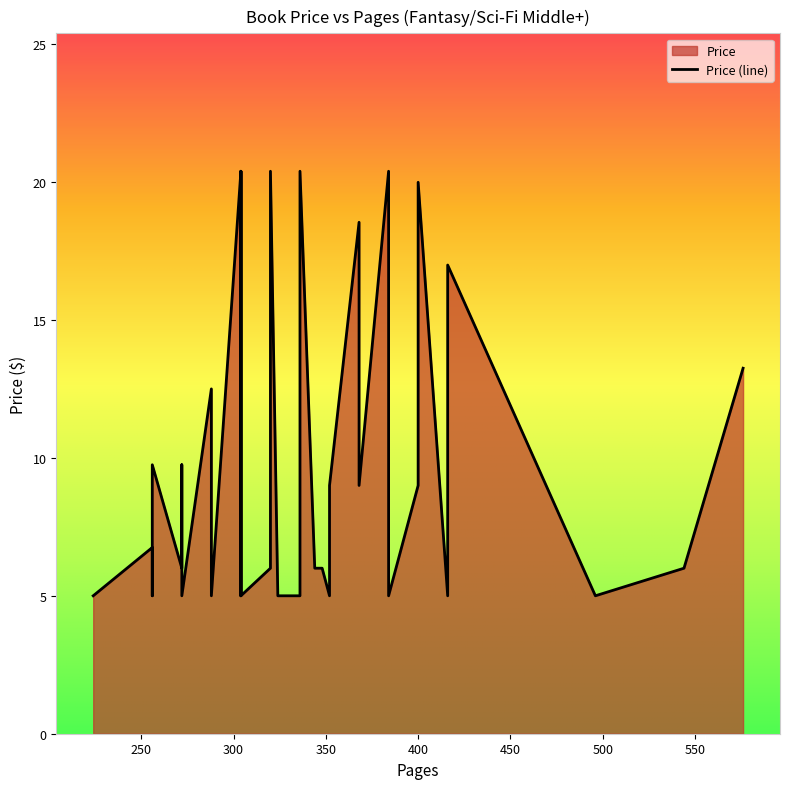

List the labels in order of value, largest first.

384, 304, 336, 336, 320, 304, 400, 368, 416, 368, 368, 576, 288, 304, 272, 304, 256, 400, 352, 368, 256, 348, 320, 272, 544, 344, 336, 256, 416, 304, 304, 304, 496, 324, 352, 288, 224, 272, 304, 384